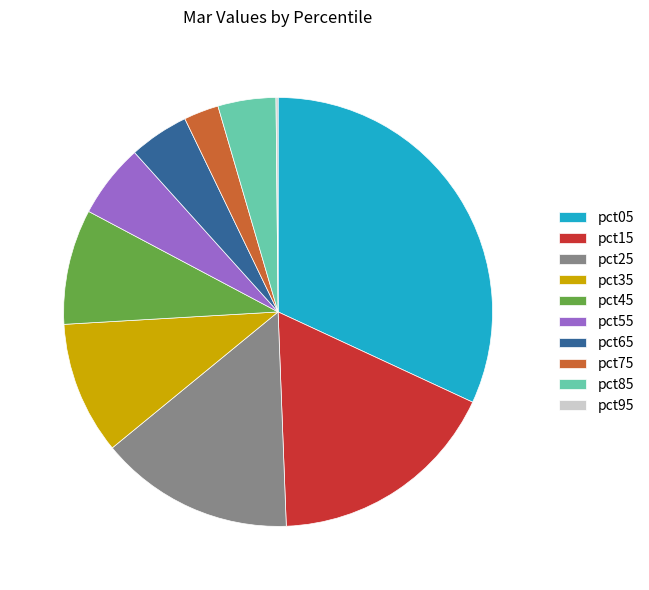

Between pct45 and pct55, which is larger?

pct45